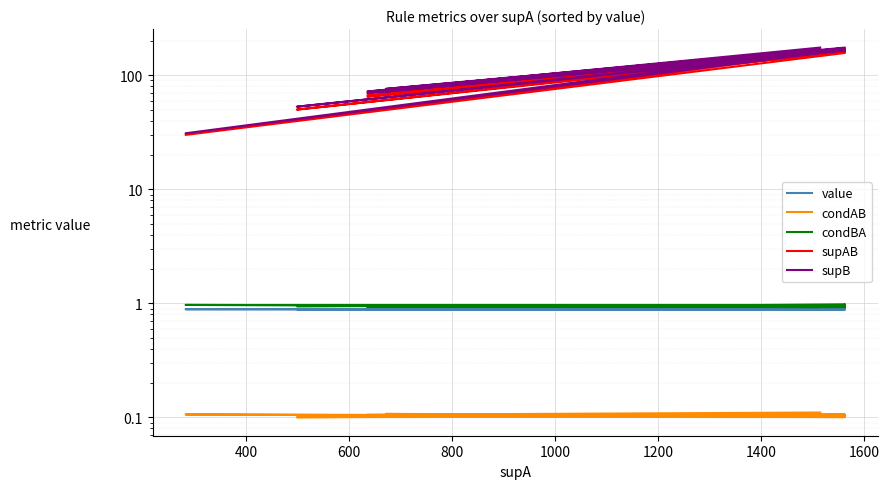

Reading right to left, what are all the values shown in this chart?

value: 0.9	0.9	0.9	0.9	0.9	0.9	0.9	0.9	0.9	0.9	0.9	0.9	0.9	0.9	0.9	0.9	0.9	0.9	0.9	0.9
condAB: 0.1	0.1	0.1	0.1	0.1	0.1	0.1	0.1	0.1	0.1	0.1	0.1	0.1	0.1	0.1	0.1	0.1	0.1	0.1	0.1
condBA: 1.0	0.9	0.9	0.9	0.9	0.9	0.9	0.9	0.9	0.9	0.9	0.9	0.9	1.0	0.9	0.9	1.0	0.9	1.0	1.0
supAB: 167.0	67.0	158.0	158.0	72.0	160.0	165.0	65.0	153.0	153.0	70.0	156.0	156.0	30.0	157.0	68.0	165.0	50.0	160.0	161.0
supB: 175.0	72.0	170.0	170.0	76.0	173.0	175.0	70.0	165.0	165.0	74.0	165.0	165.0	31.0	167.0	72.0	170.0	53.0	165.0	165.0